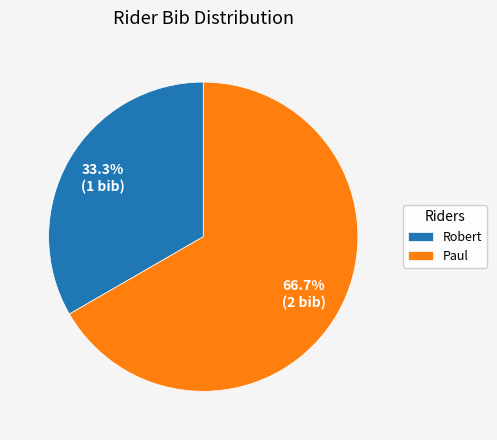

Which slice is the smallest?

Robert